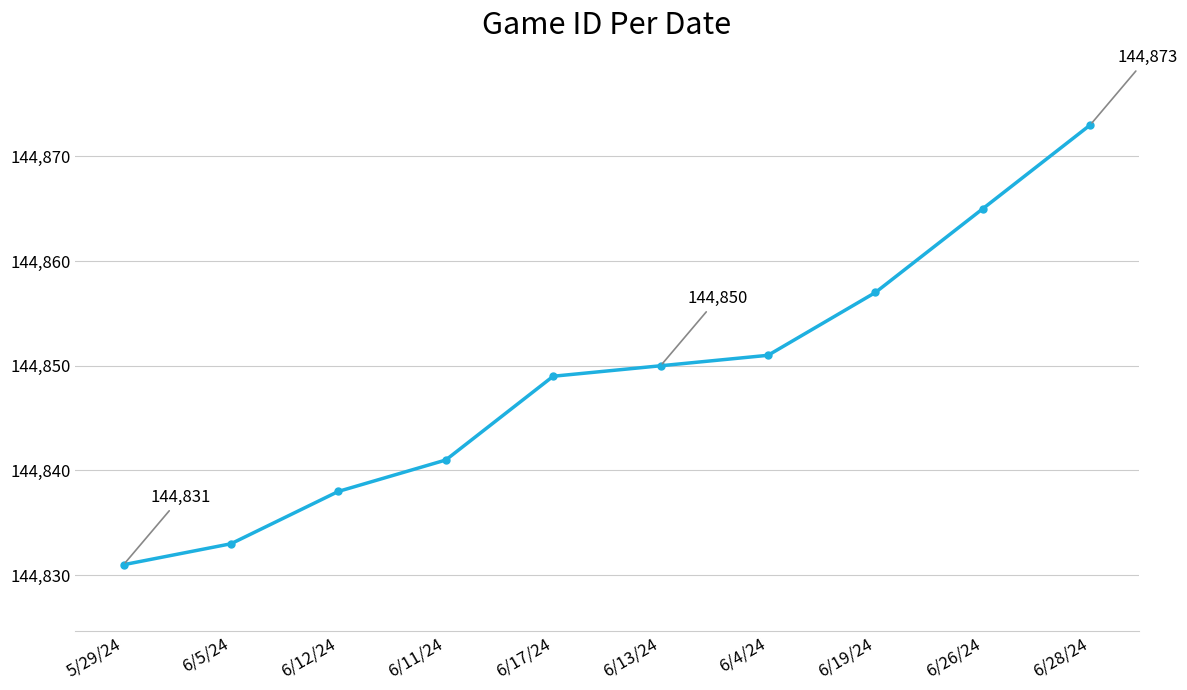

Where is the data nearest to the value 144852?

6/4/24